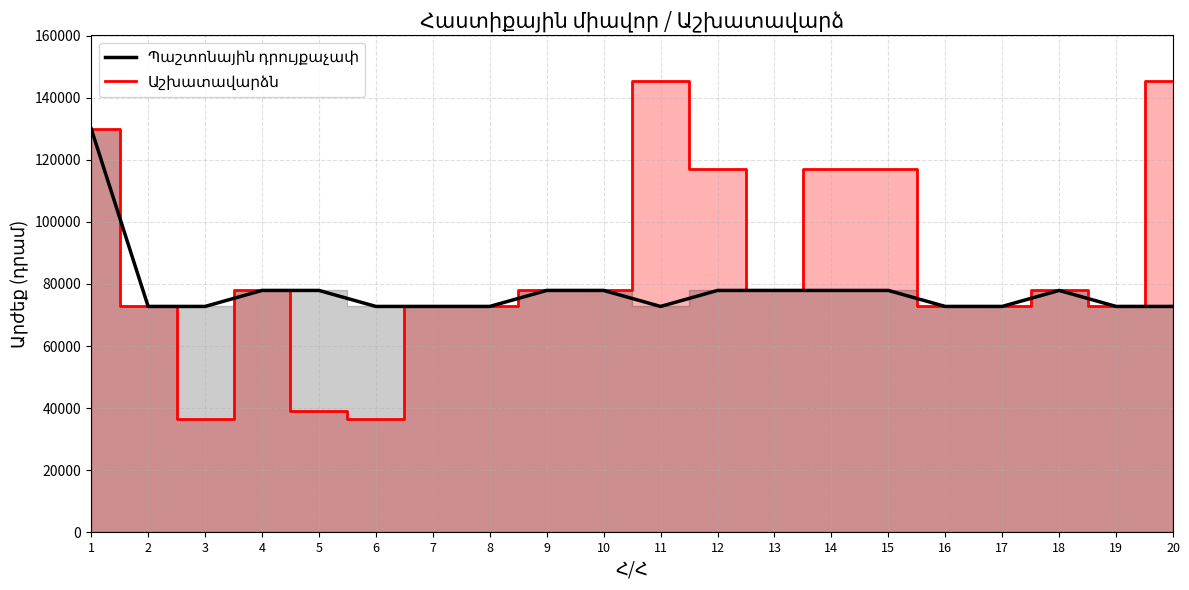

At how many categories does at least one series exceed 38208?

20